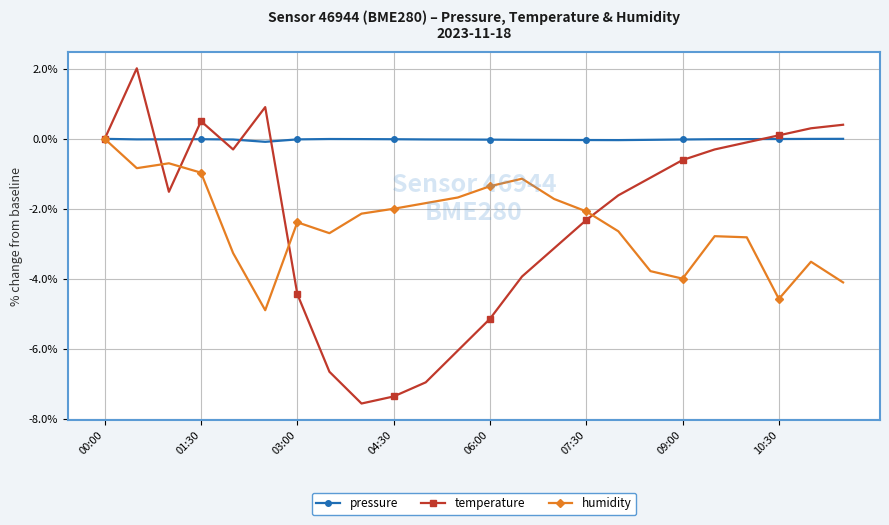

What is the value of the temperature point at the 9th from the left?

-7.6